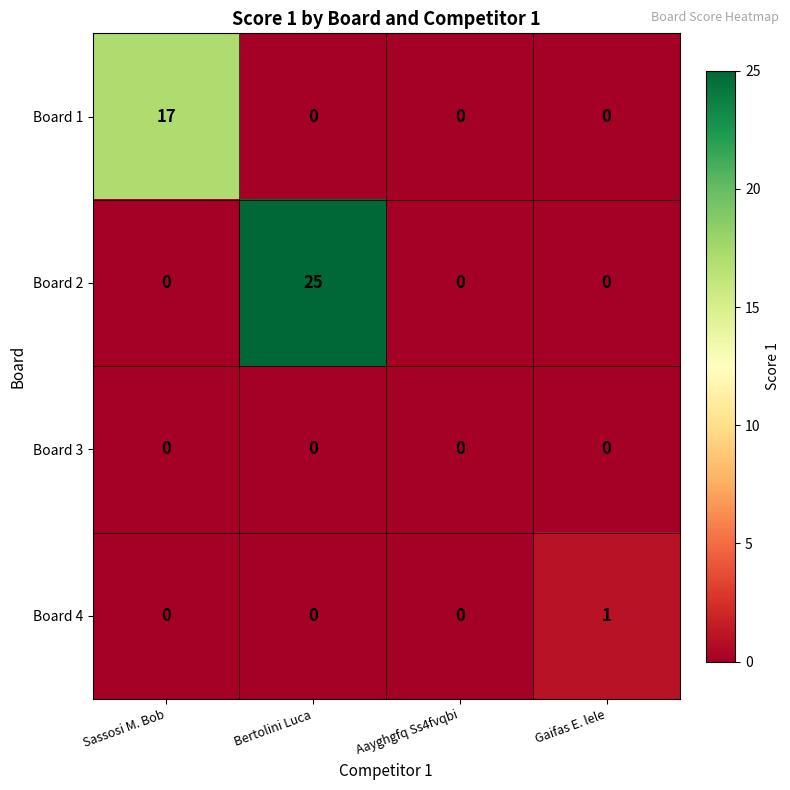

Which series changed the most between Sassosi M. Bob and Gaifas E. lele?

Board 1